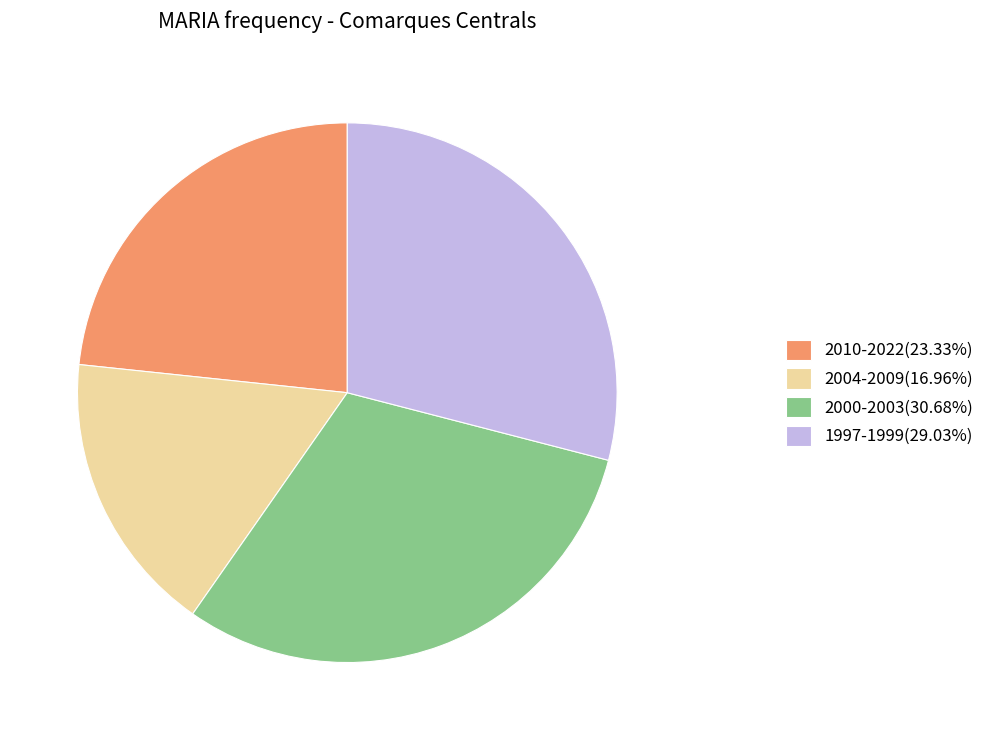

Combined, do 2000-2003(30.68%) and 2010-2022(23.33%) account for over 50%?

Yes